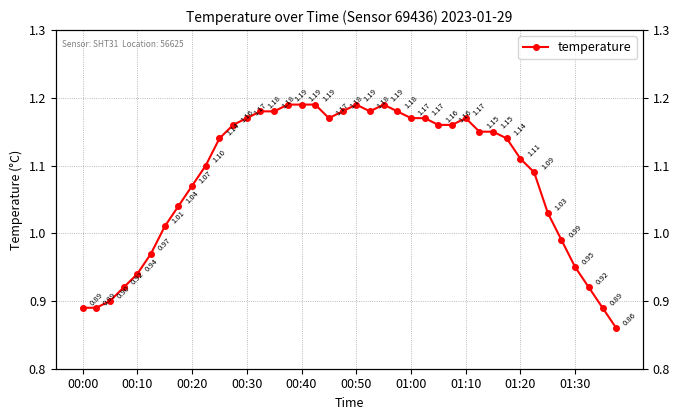

What is the greatest value displayed?

1.2